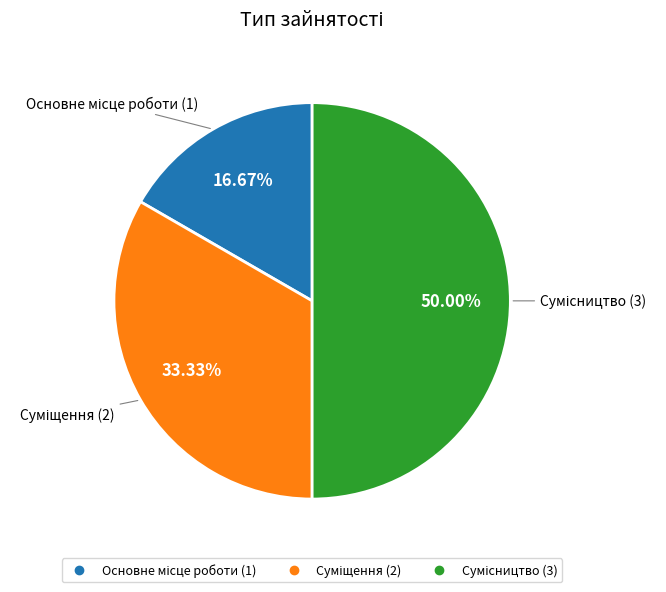

What is the smallest slice in the pie chart?

Основне місце роботи